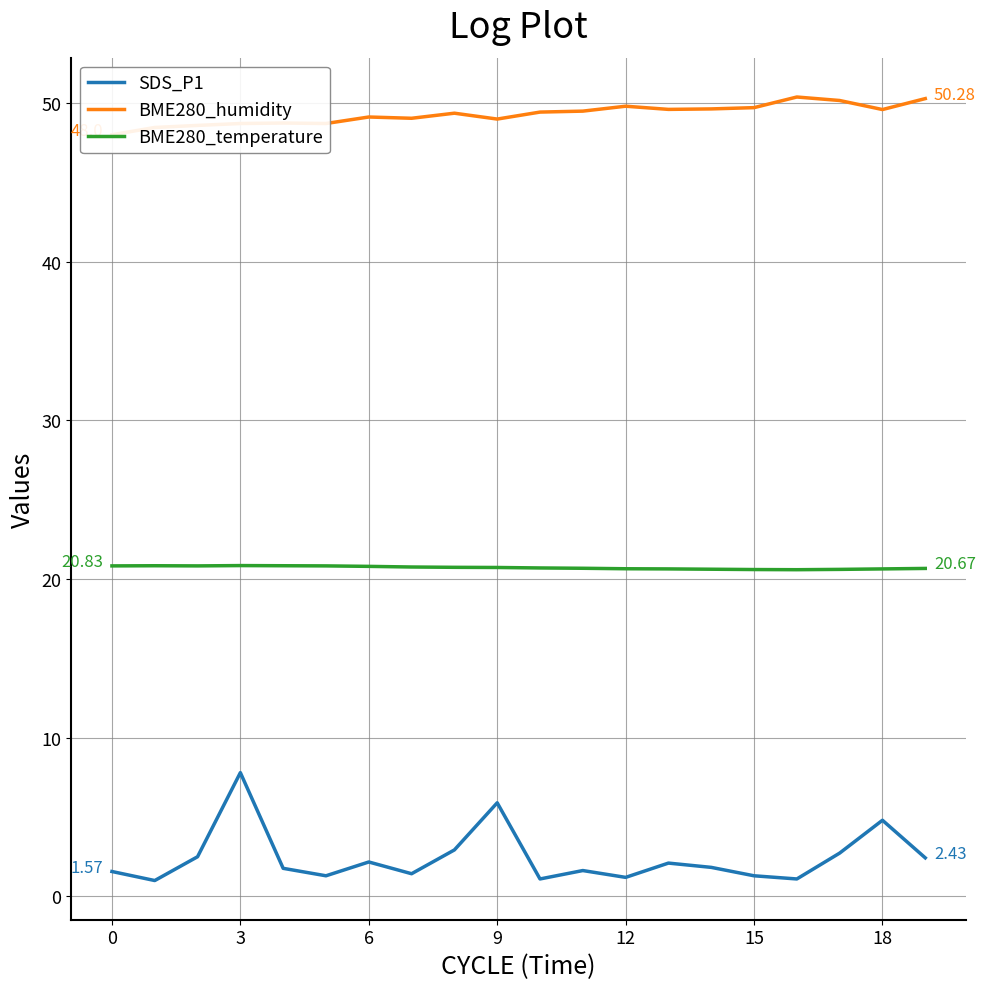

At which label is SDS_P1 closest to 4?

18